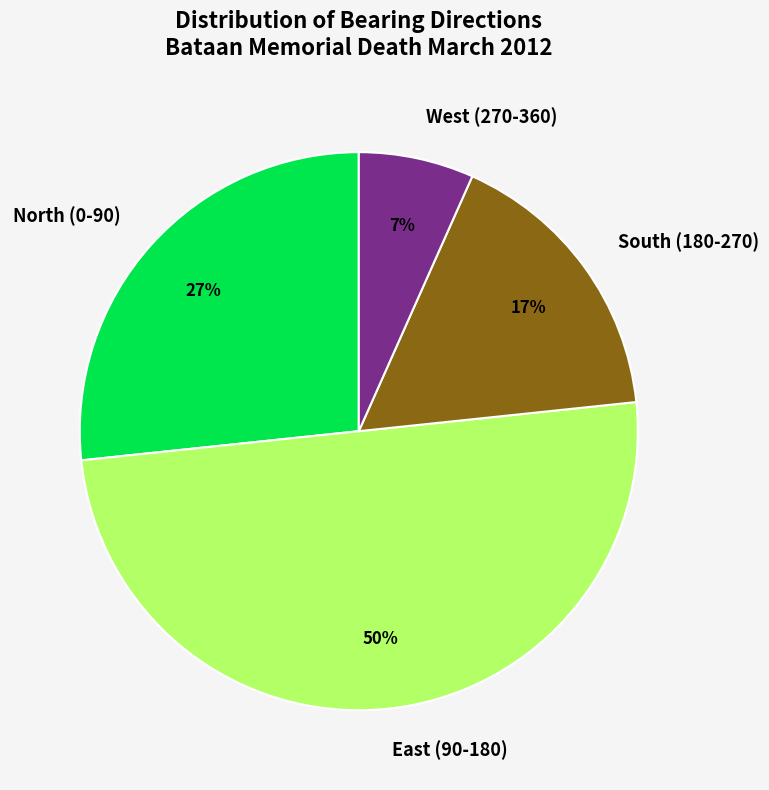

Between West (270-360) and North (0-90), which is larger?

North (0-90)